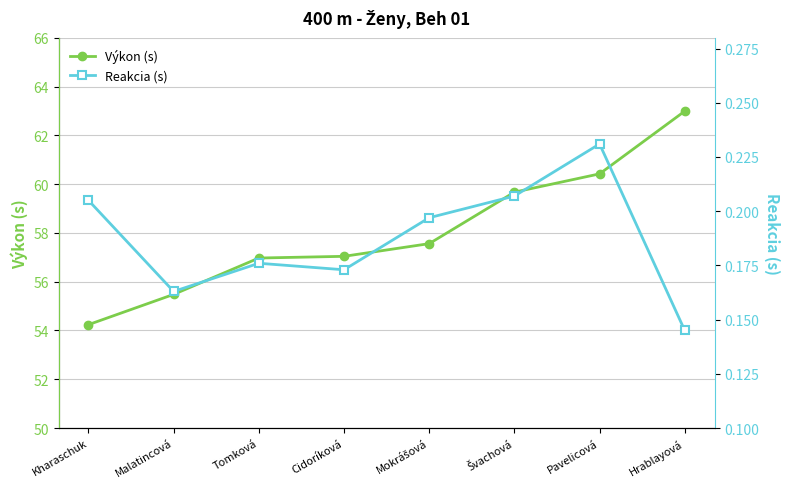

What is the difference between the maximum and minimum values in the Reakcia (s) series?

0.1